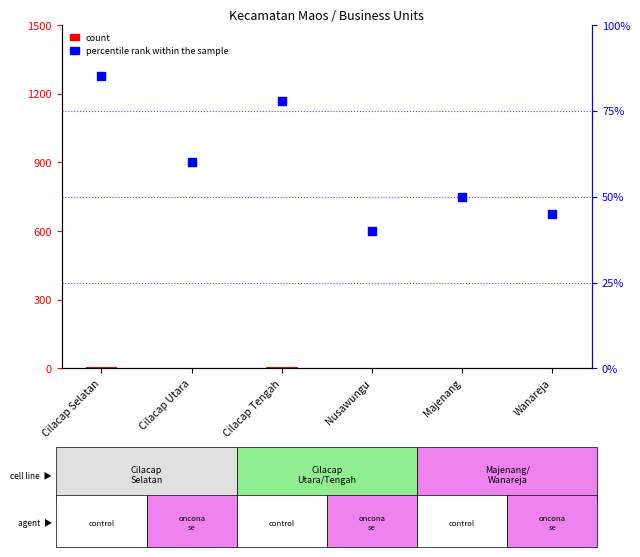

At how many categories does at least one series exceed 1?

6